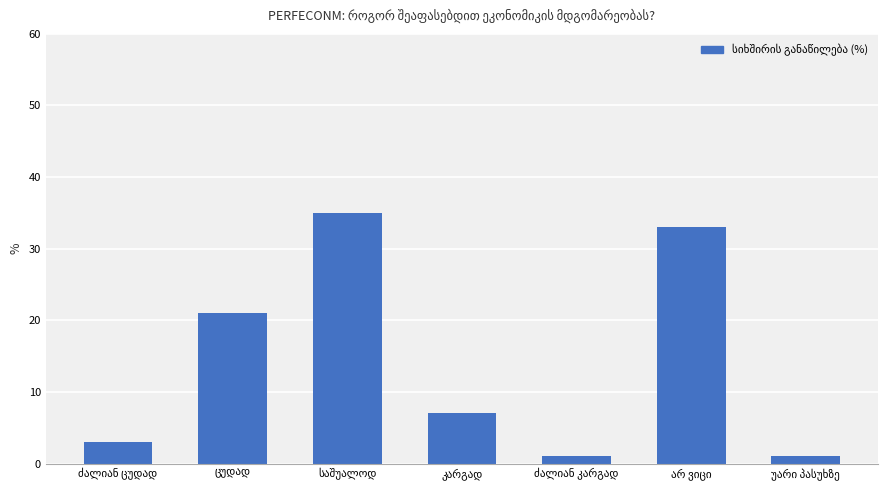

Count the number of data series in this chart.

1